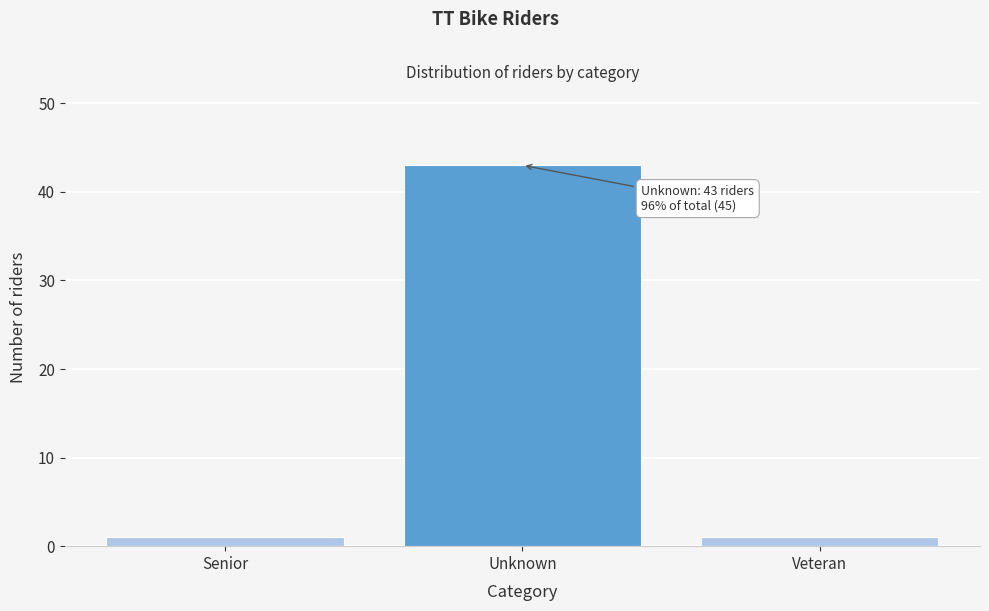

Reading left to right, what are all the values shown in this chart?

Senior=1	Unknown=43	Veteran=1